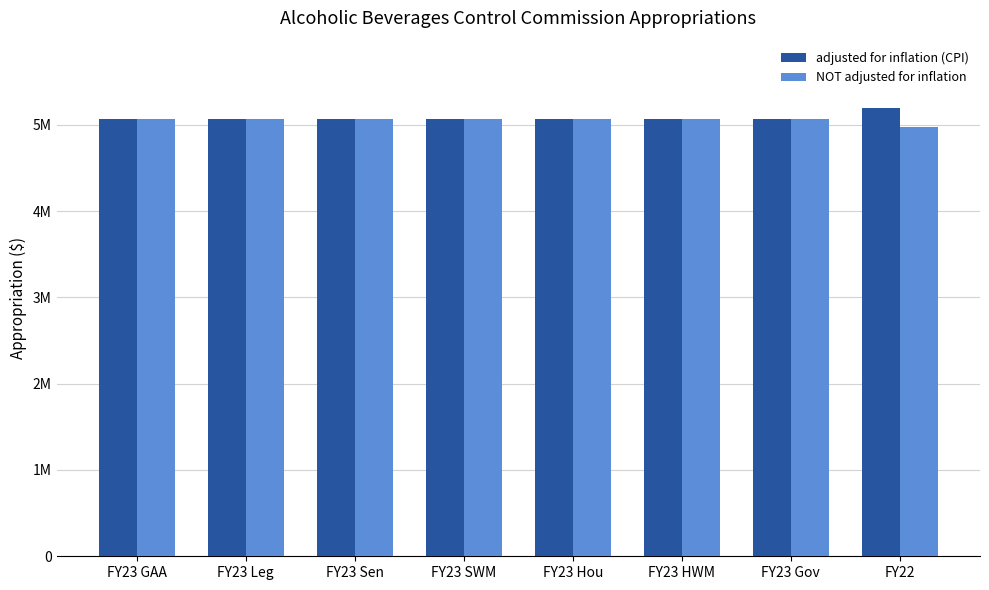

Rank the series by their average value, from lowest to highest.

NOT adjusted for inflation, adjusted for inflation (CPI)